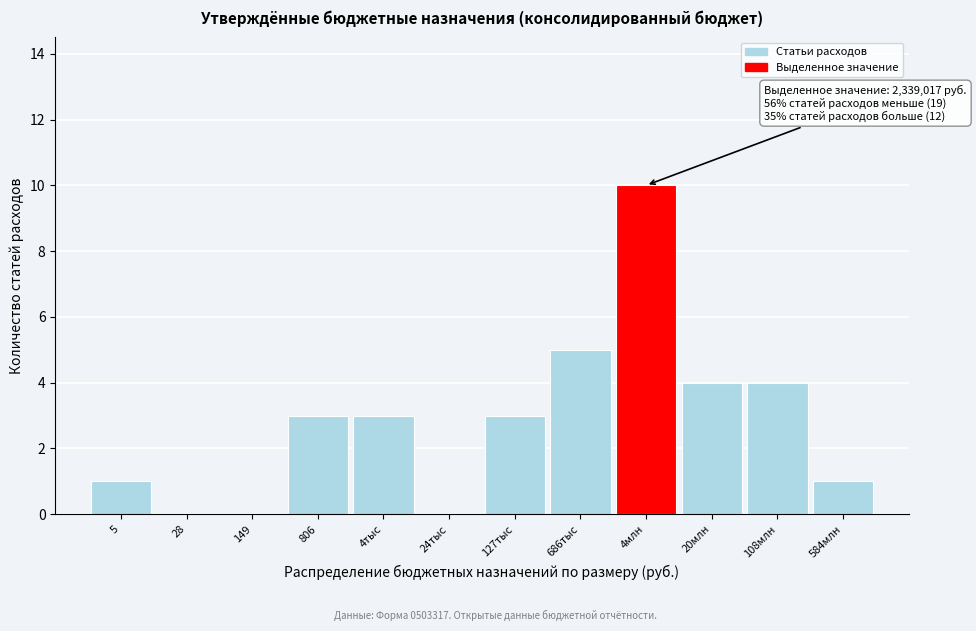

Reading left to right, extract all data points from this chart.

5=1	28=0	149=0	806=3	4тыс=3	24тыс=0	127тыс=3	686тыс=5	4млн=10	20млн=4	108млн=4	584млн=1